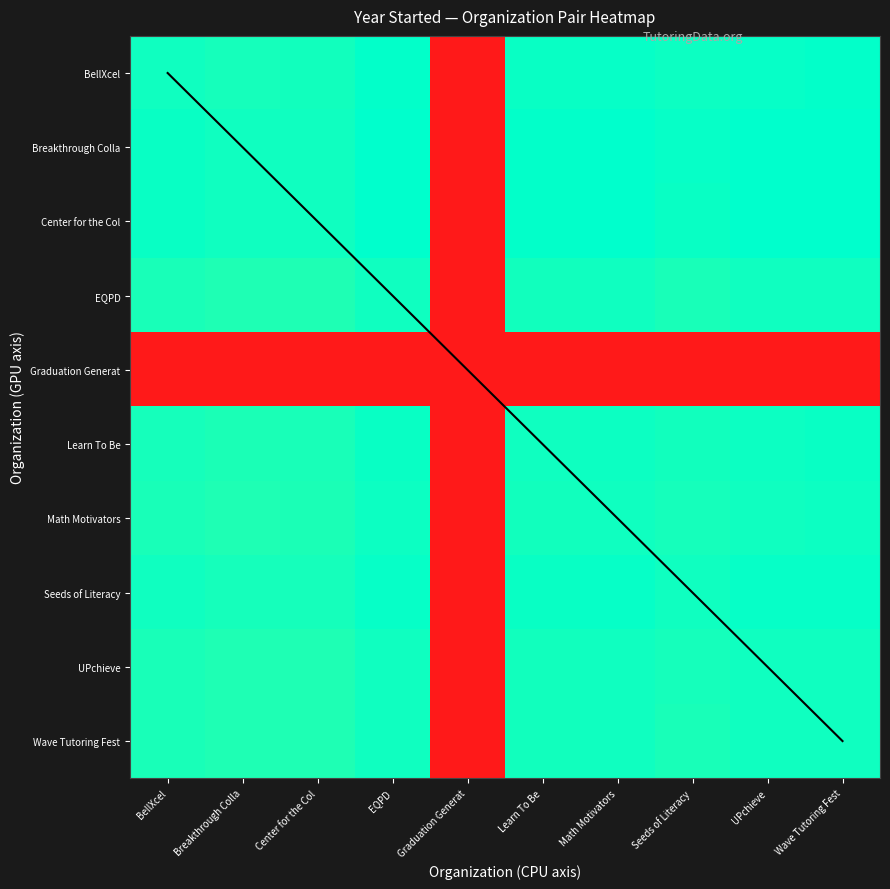

At how many categories does at least one series exceed 883?

9